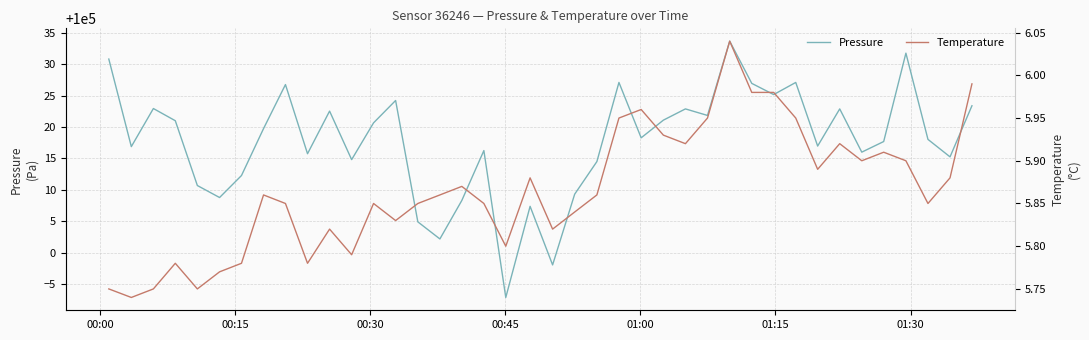

Rank the series by their maximum value, from lowest to highest.

Temperature, Pressure